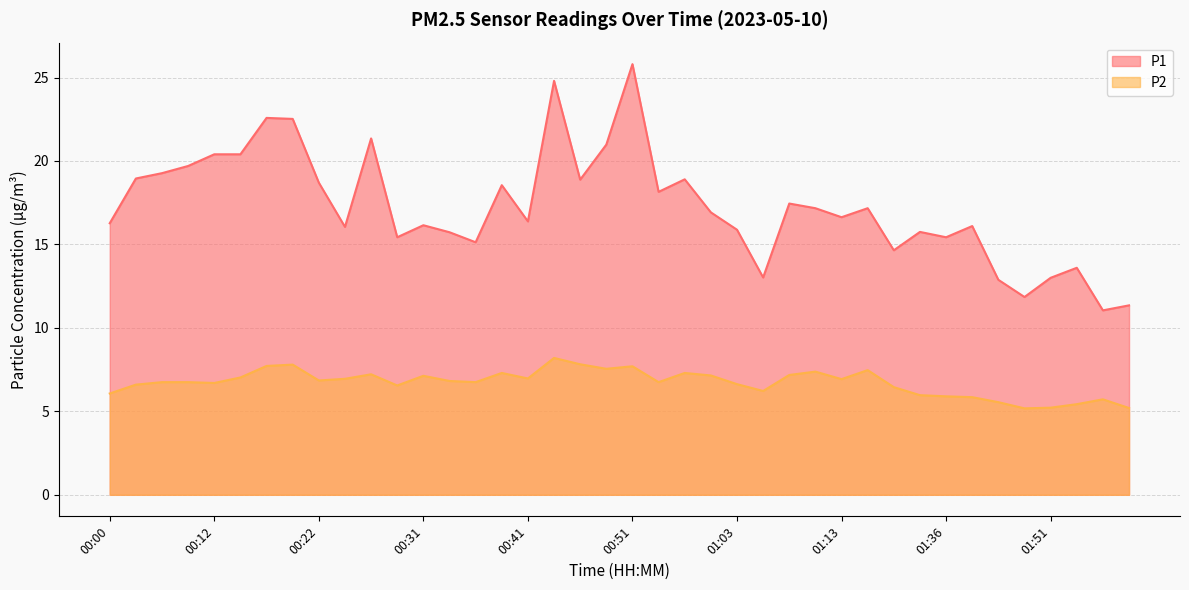

What is the label of the 23rd point from the left?

00:58